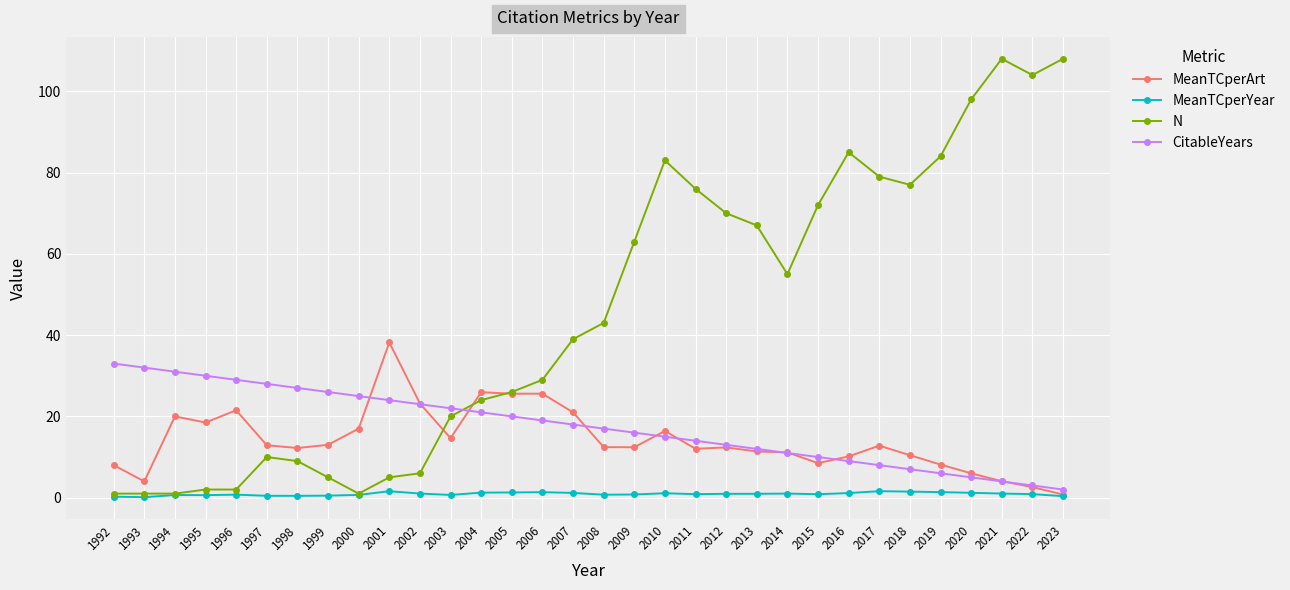

Is it true that CitableYears equals 9.3 at 1994?

False